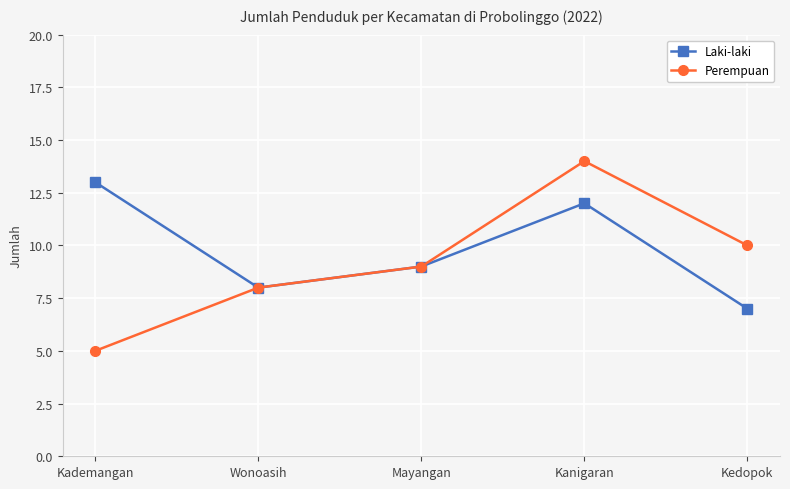

What is the label of the 4th point from the left?

Kanigaran